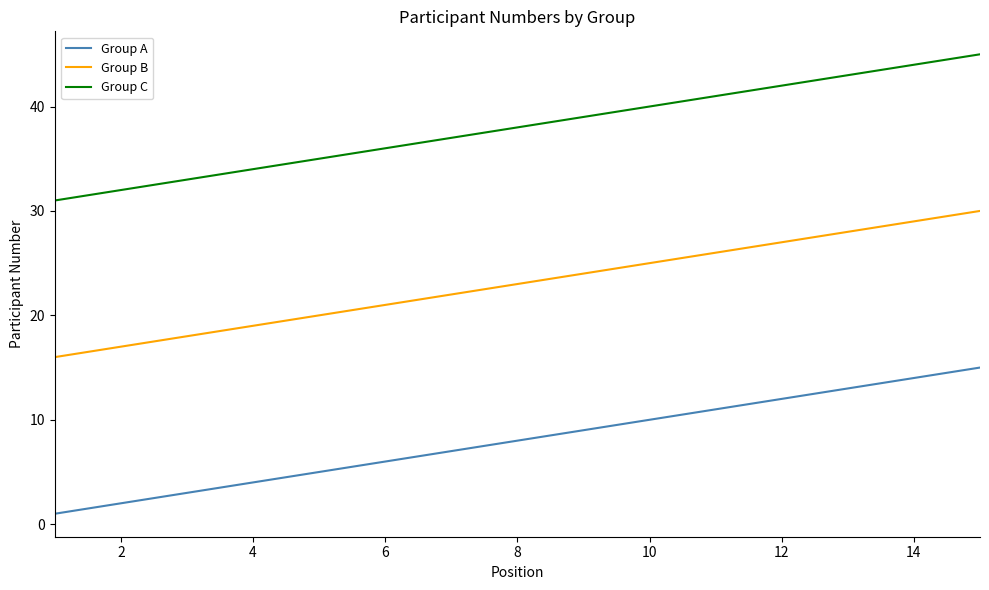

True or false: Group C and Group A cross at least once.

False